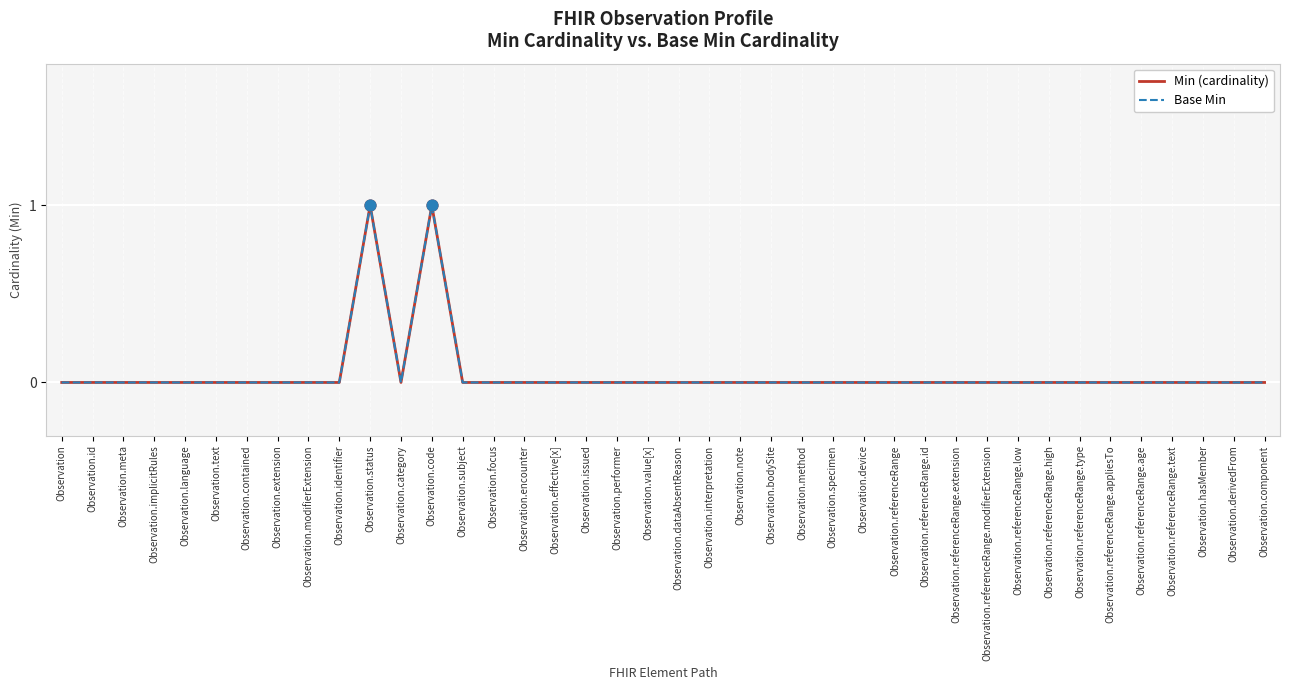

Which series has the largest total across all categories?

Min (cardinality)